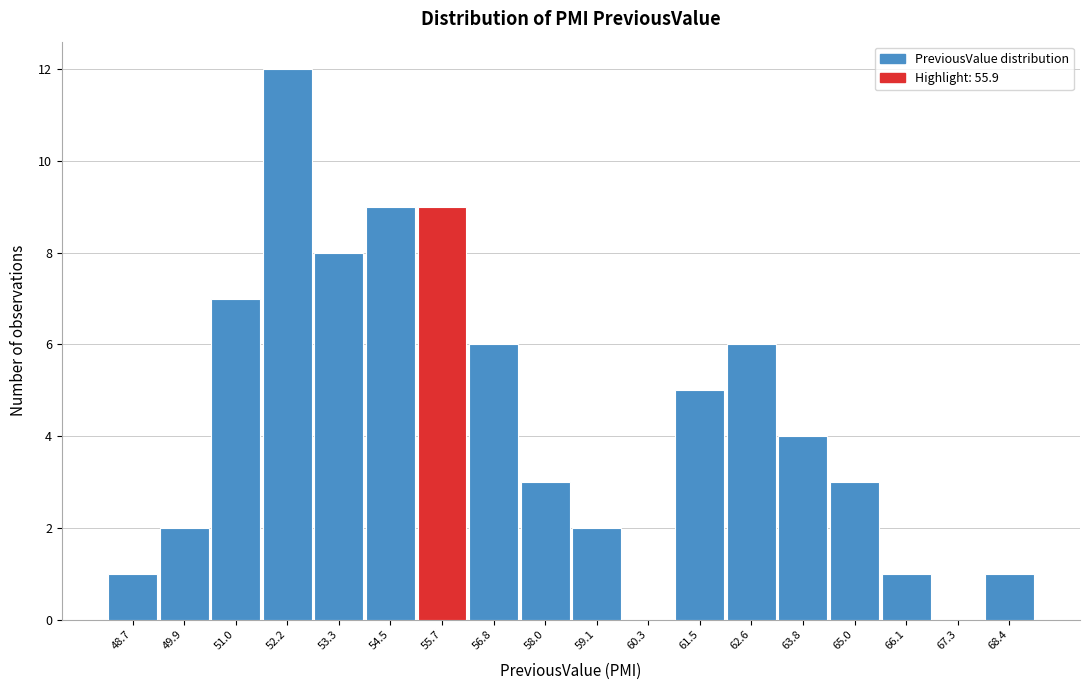

Reading right to left, what are all the values shown in this chart?

68.4=1	67.3=0	66.1=1	65.0=3	63.8=4	62.6=6	61.5=5	60.3=0	59.1=2	58.0=3	56.8=6	55.7=9	54.5=9	53.3=8	52.2=12	51.0=7	49.9=2	48.7=1